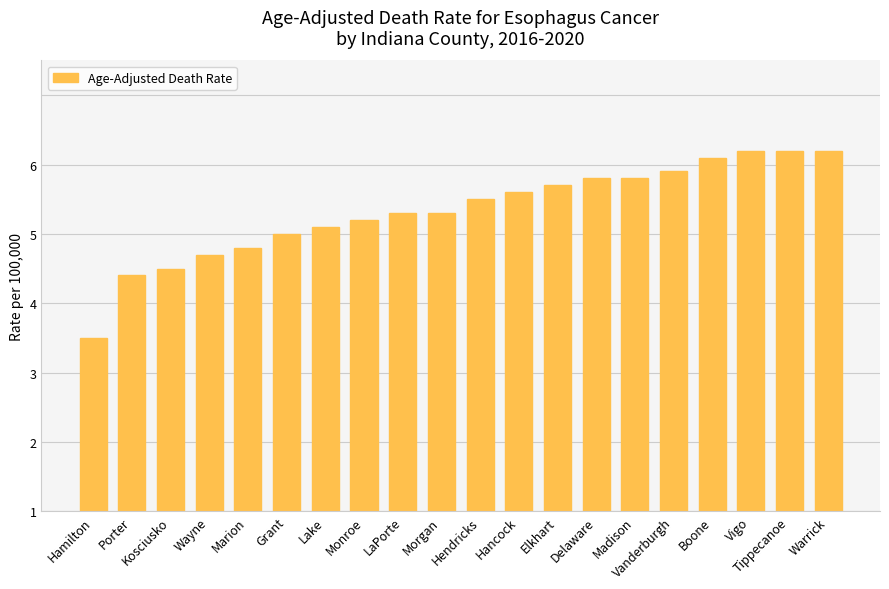

Reading right to left, list all the values displayed in this chart.

Warrick=5.2	Tippecanoe=5.2	Vigo=5.2	Boone=5.1	Vanderburgh=4.9	Madison=4.8	Delaware=4.8	Elkhart=4.7	Hancock=4.6	Hendricks=4.5	Morgan=4.3	LaPorte=4.3	Monroe=4.2	Lake=4.1	Grant=4.0	Marion=3.8	Wayne=3.7	Kosciusko=3.5	Porter=3.4	Hamilton=2.5